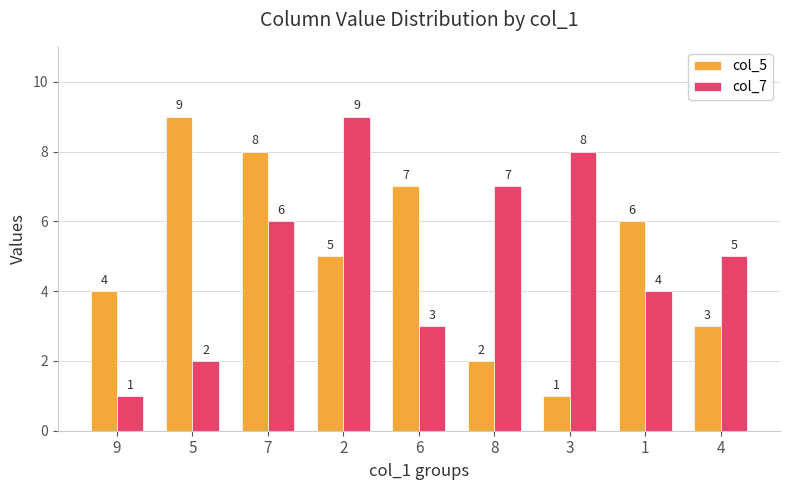

Reading left to right, what are all the values shown in this chart?

col_5: 9=4	5=9	7=8	2=5	6=7	8=2	3=1	1=6	4=3
col_7: 9=1	5=2	7=6	2=9	6=3	8=7	3=8	1=4	4=5